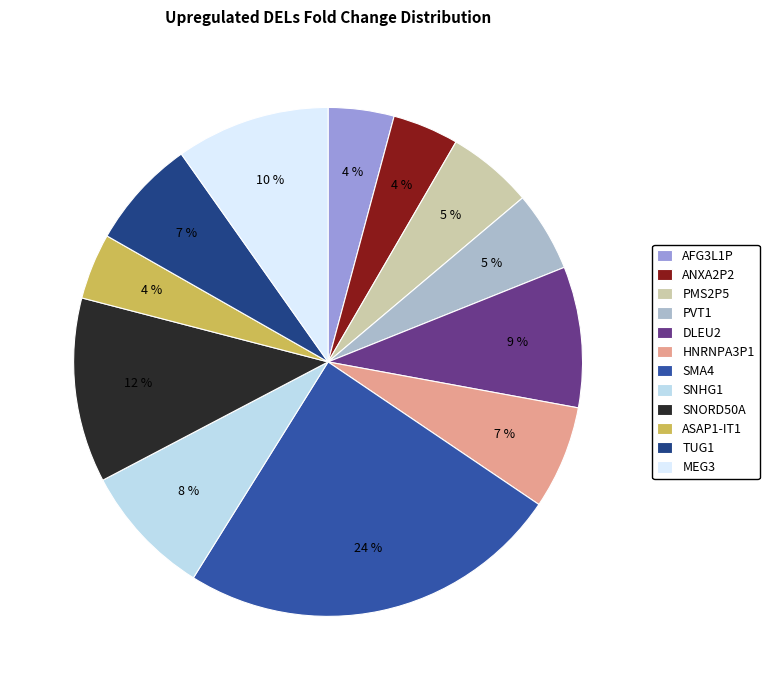

How many segments does this pie chart have?

12